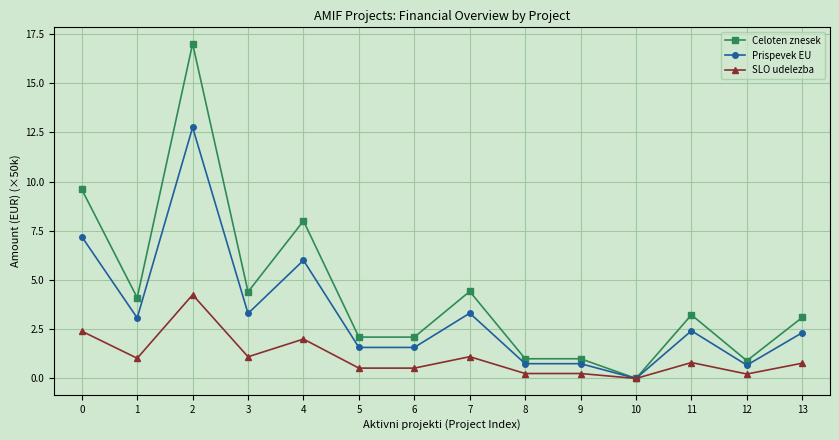

Rank the series by their average value, from highest to lowest.

Celoten znesek, Prispevek EU, SLO udelezba